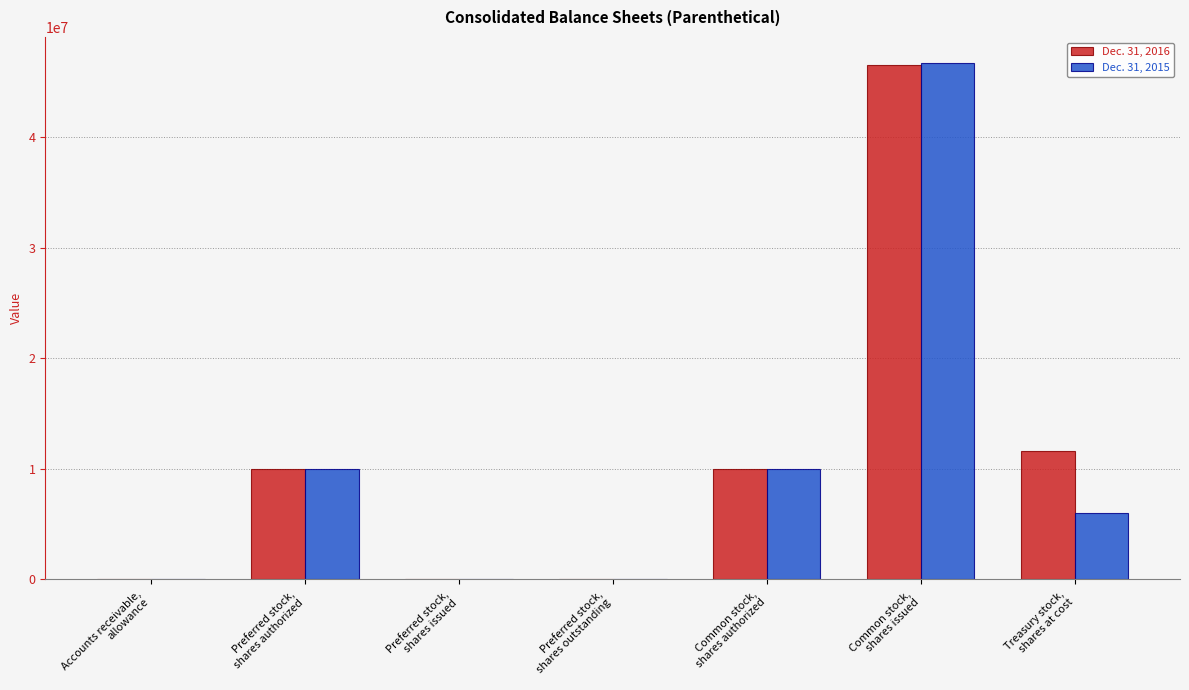

At which label is Dec. 31, 2016 closest to 23261500?

Treasury stock,
shares at cost